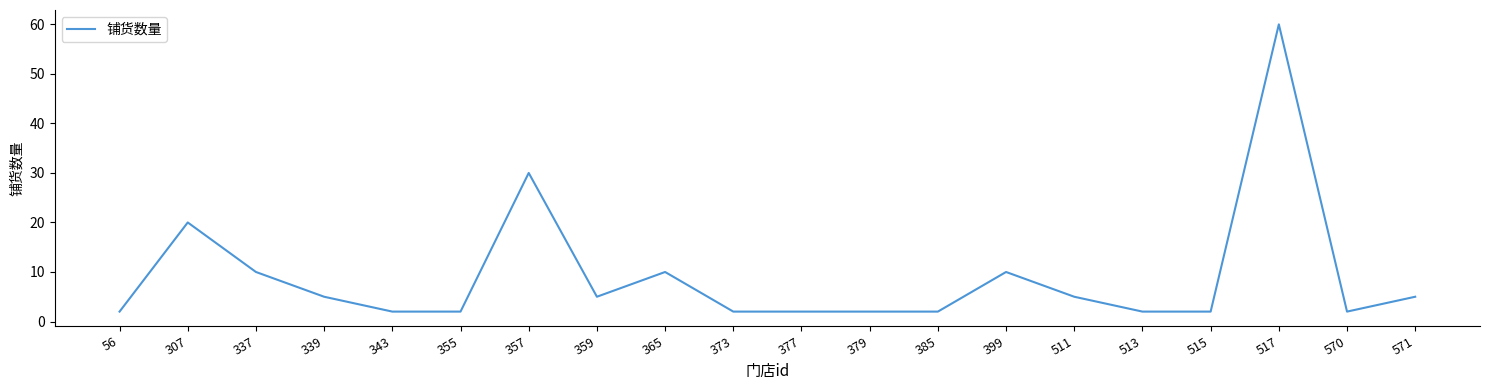

The value at 359 is 5. True or false?

True